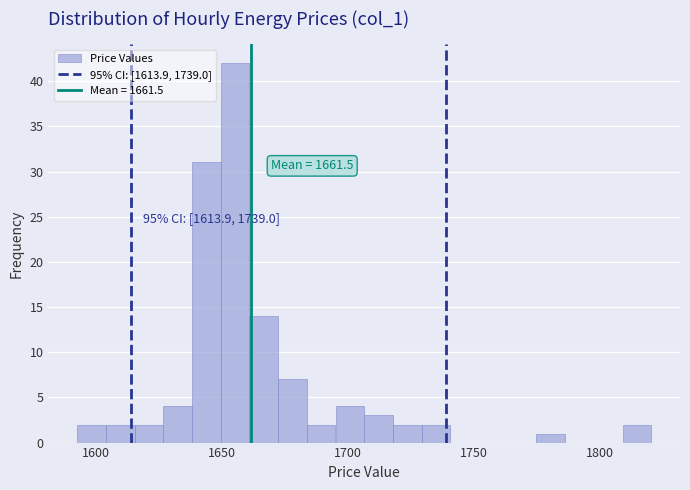

Around what value on the x-axis is the tallest bar? Give the approximate position of its centre, as read against the axis.

1655